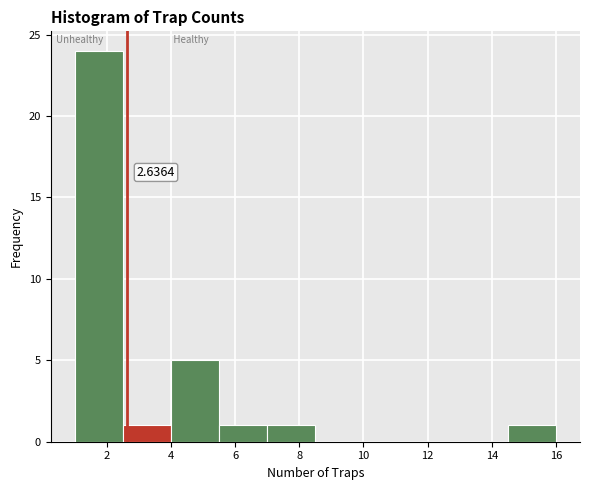

Over which range of the x-axis is the bar tallest?

1.0 to 2.5